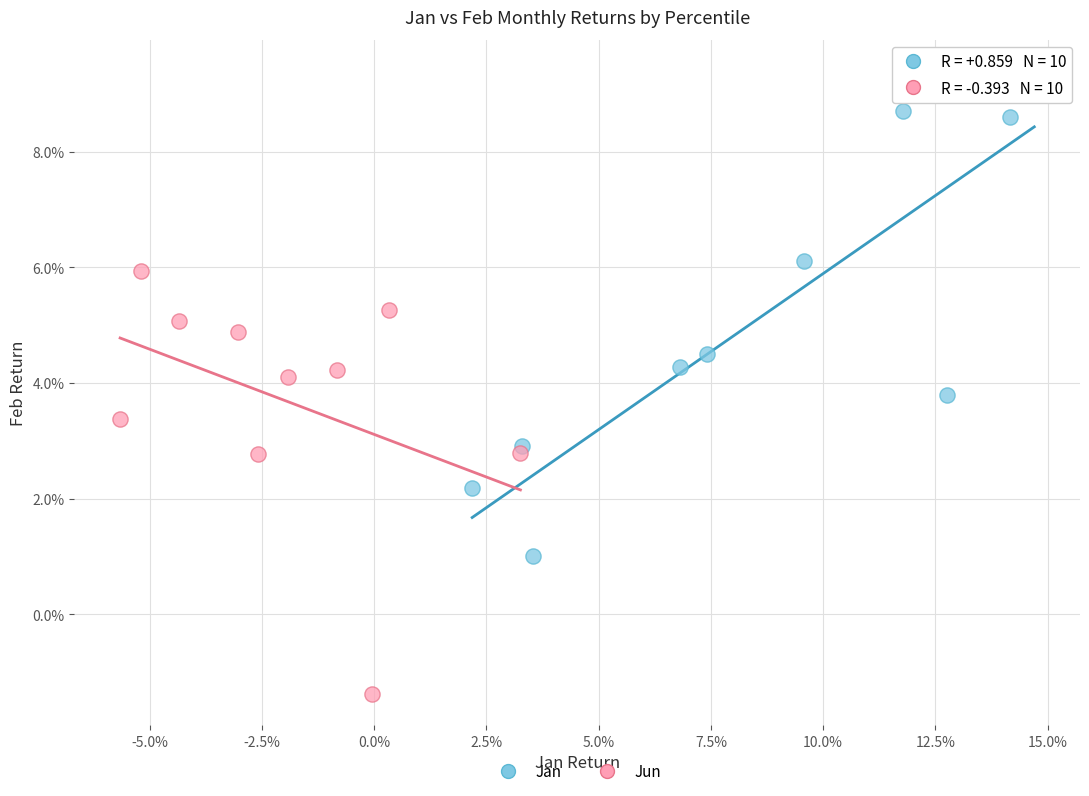

Which series reaches the minimum Y coordinate?

Jun